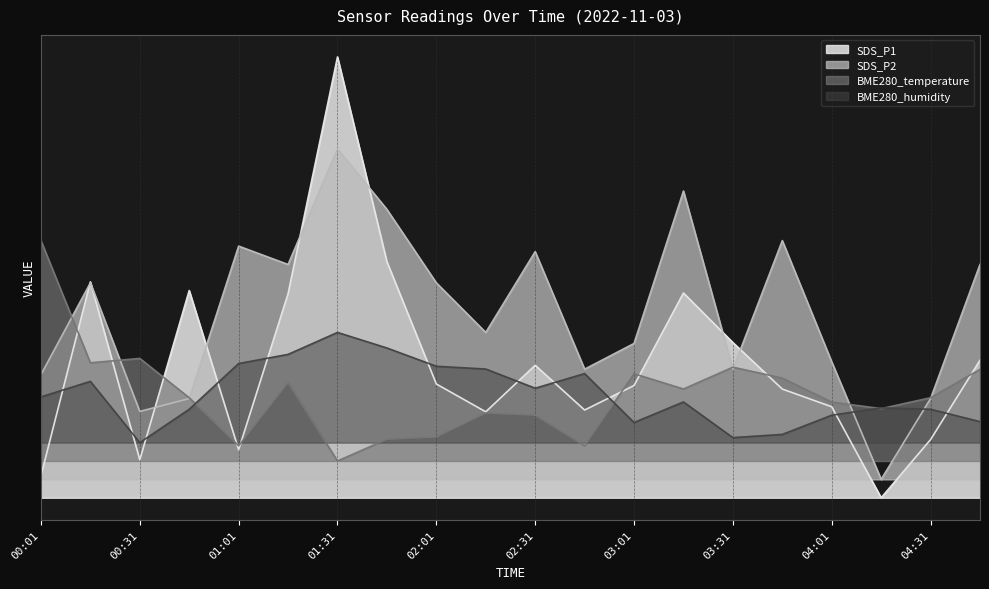

True or false: SDS_P1 has more than 0 interior local peaks.

True